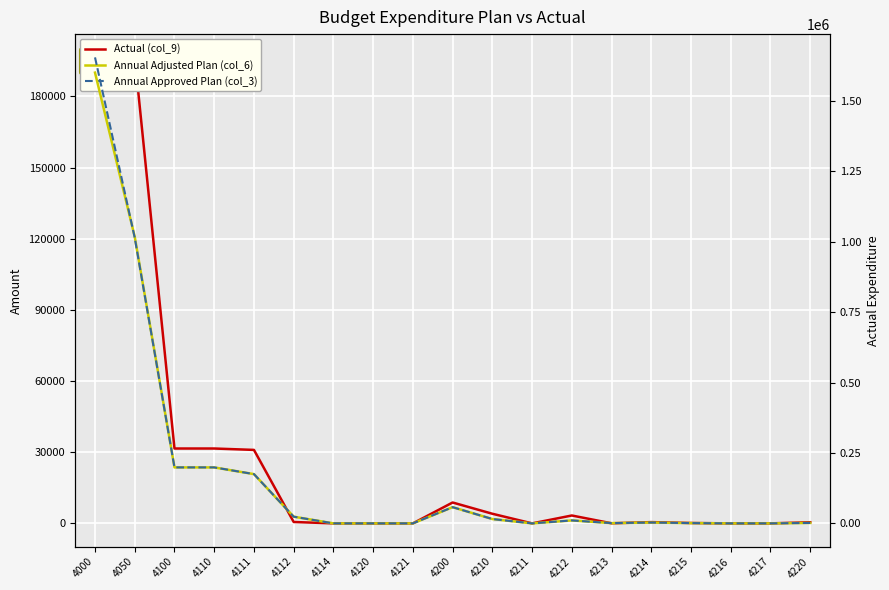

Which series has the widest spread of values?

Annual Approved Plan (col_3)